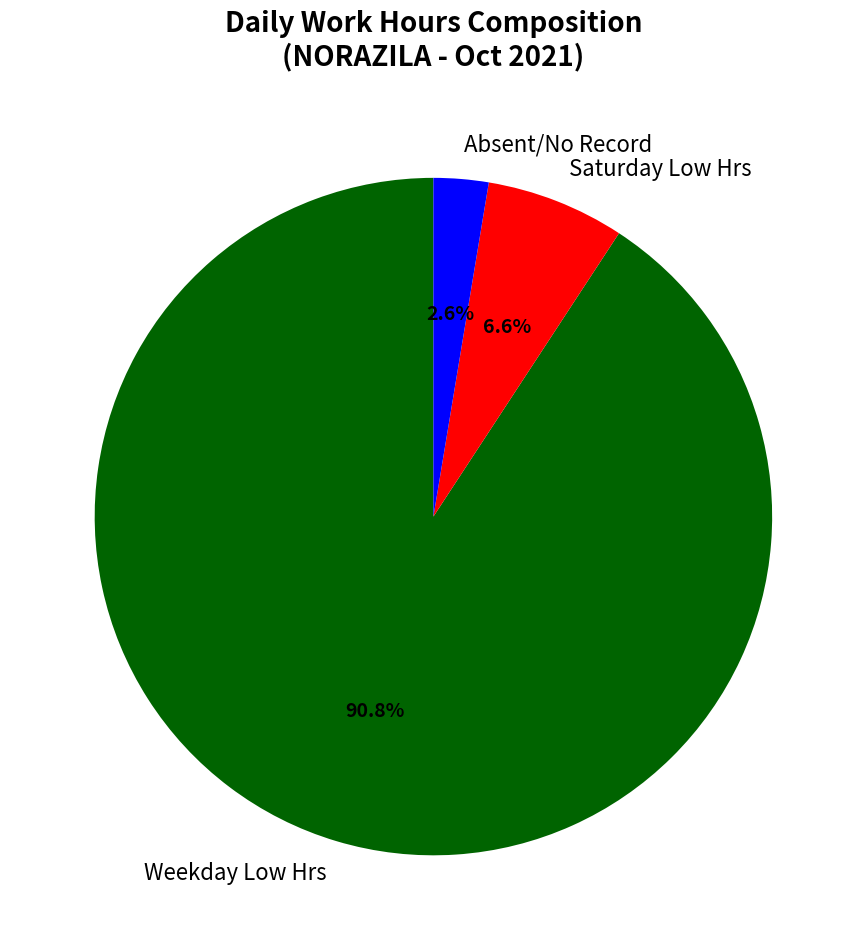

Is there a majority slice in this chart?

Yes